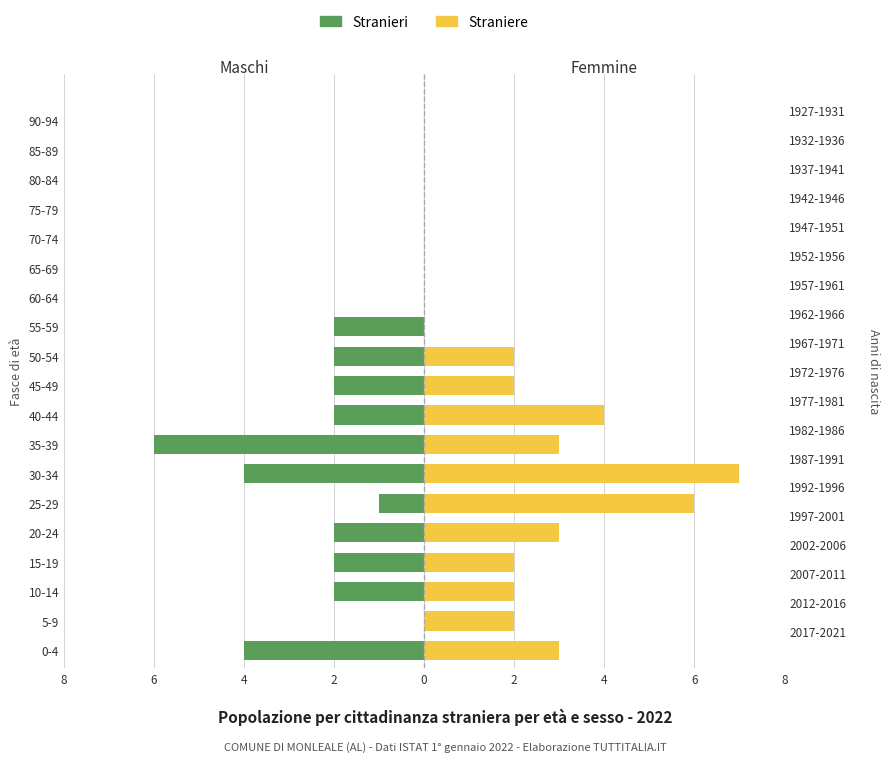

List the series in order of their peak value, highest first.

Straniere, Stranieri